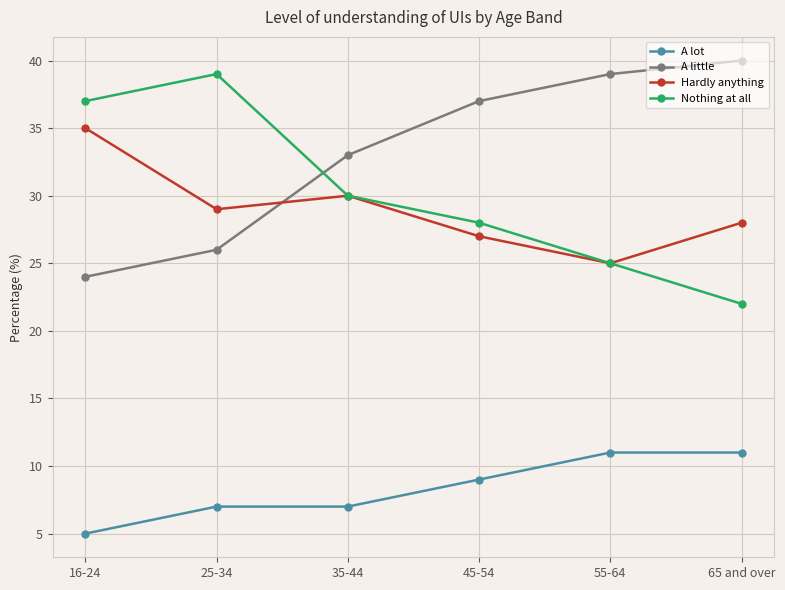

What is the value of the Nothing at all point at the 4th from the left?

28